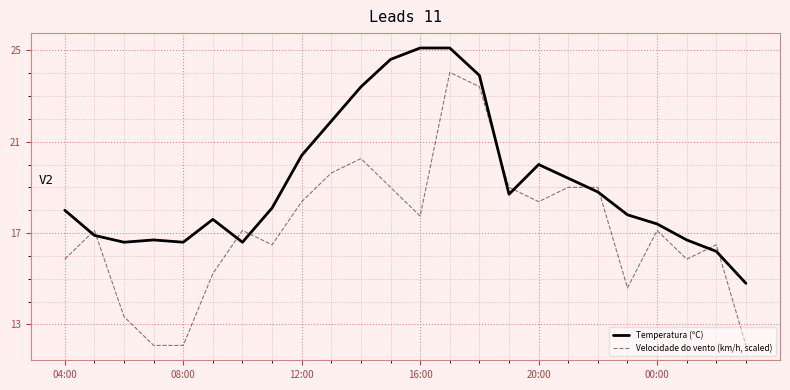

Rank the series by their average value, from highest to lowest.

Temperatura (ºC), Velocidade do vento (km/h, scaled)